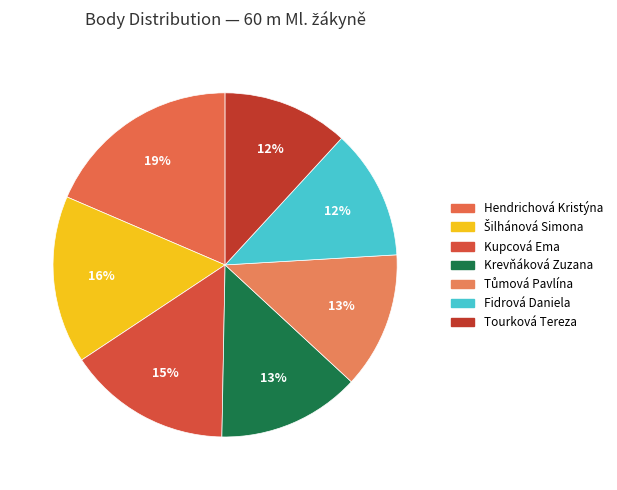

What is the largest slice in the pie chart?

Hendrichová Kristýna